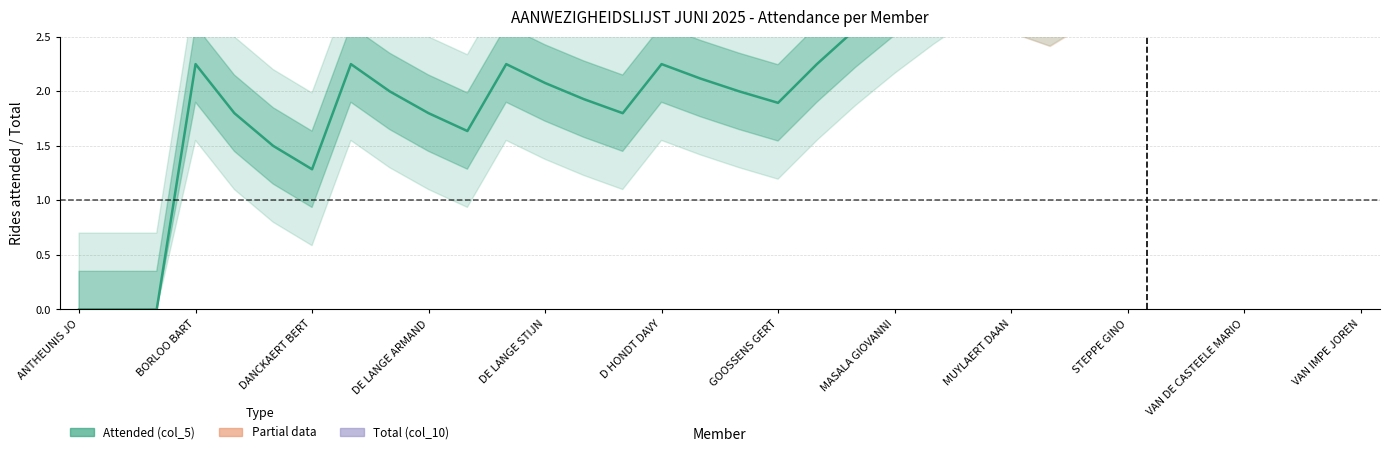

The value of Attended (col_5) at VAN DURME STEFAAN is 1. True or false?

False